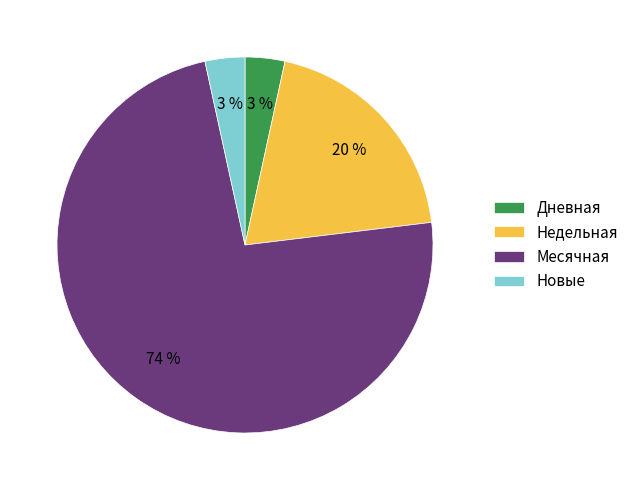

Do Новые and Недельная together represent more than half of the pie?

No